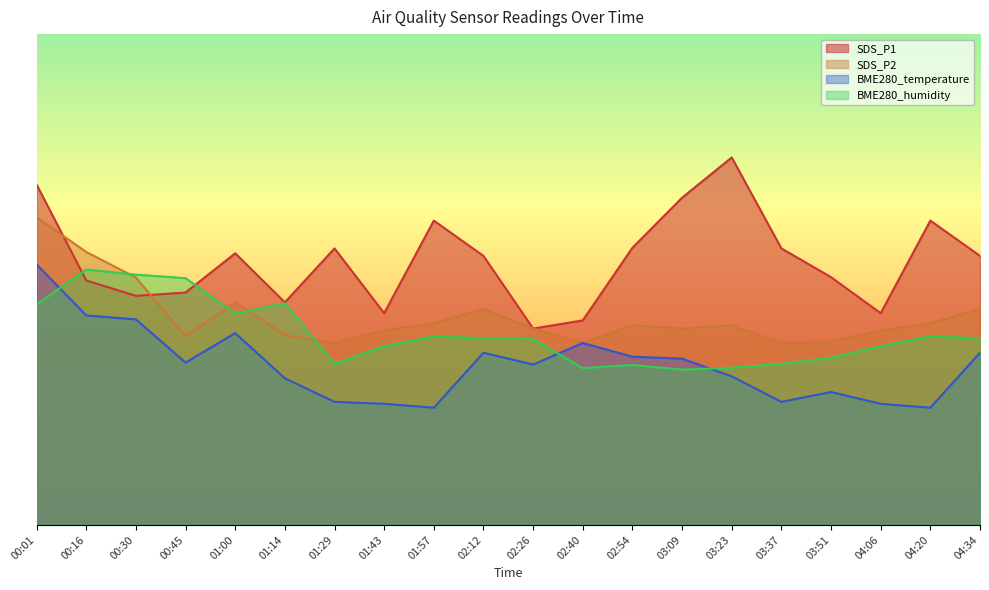

Rank the series by their maximum value, from highest to lowest.

SDS_P1, SDS_P2, BME280_temperature, BME280_humidity